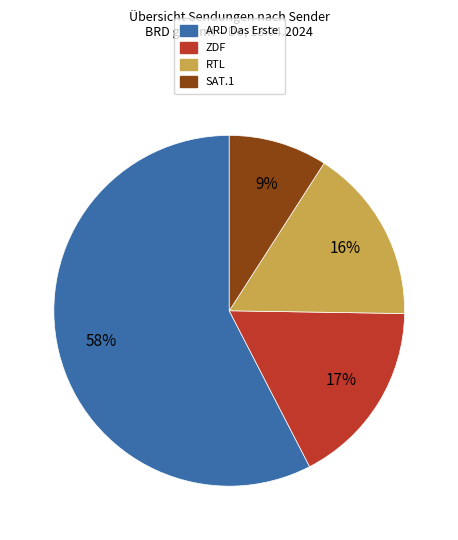

Do RTL and ZDF together represent more than half of the pie?

No